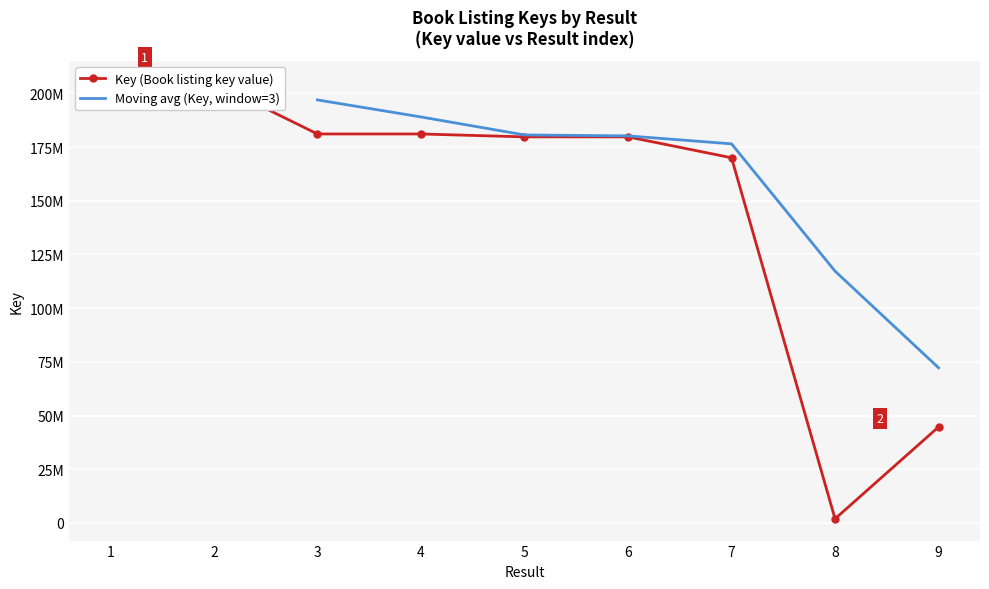

Rank the categories by value from lowest to highest.

8, 9, 7, 6, 5, 3, 4, 1, 2